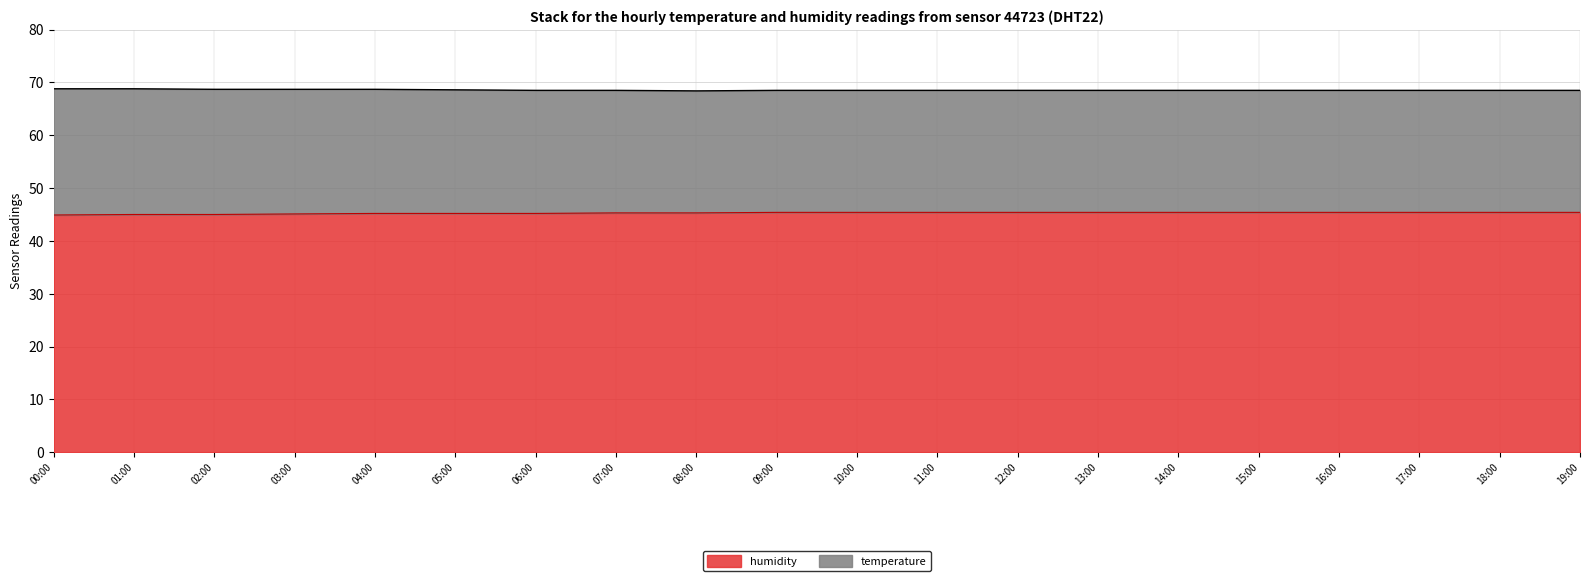

Rank the categories by value from highest to lowest.

09:00, 10:00, 11:00, 12:00, 13:00, 14:00, 15:00, 16:00, 17:00, 18:00, 19:00, 07:00, 08:00, 04:00, 05:00, 06:00, 03:00, 01:00, 02:00, 00:00